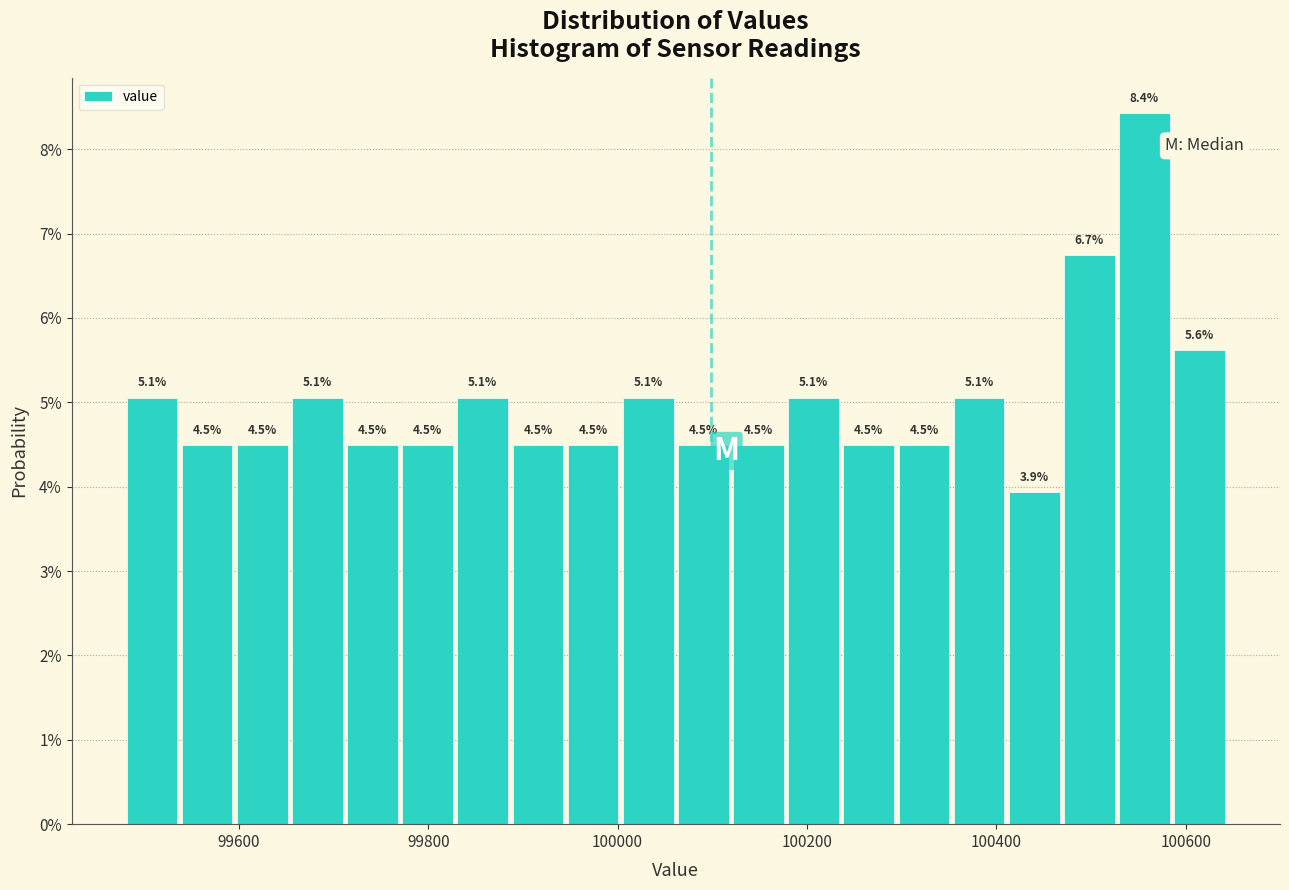

Read against the x-axis, roughly where is the centre of the tallest bar?

100560